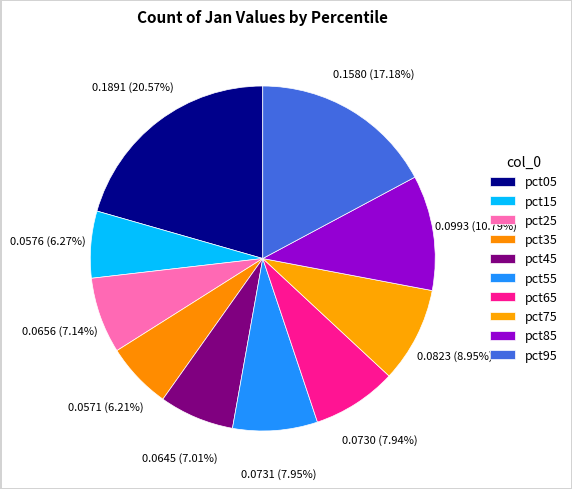

Rank the categories by value from lowest to highest.

pct35, pct15, pct45, pct25, pct65, pct55, pct75, pct85, pct95, pct05